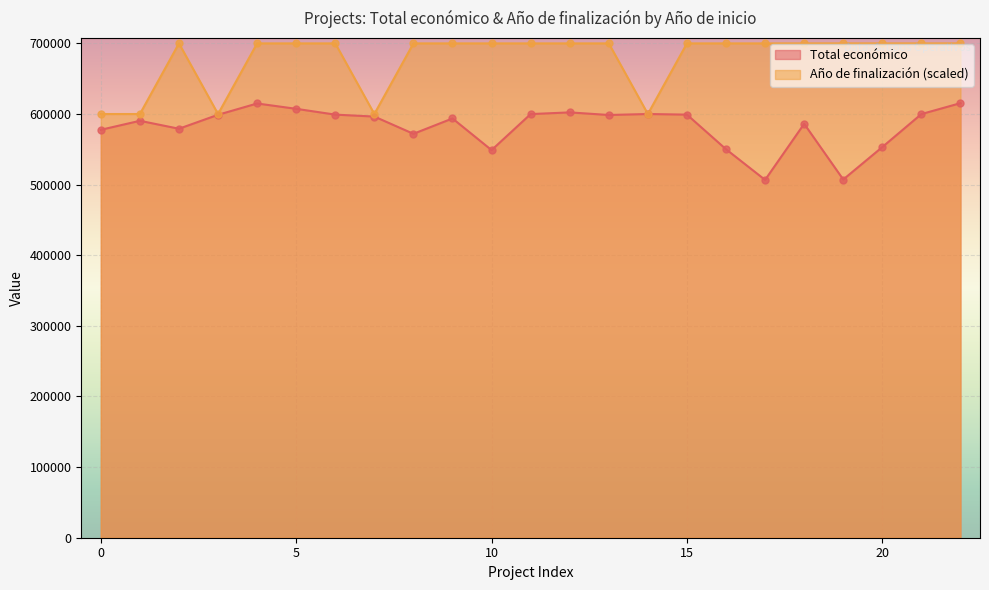

Which series has the largest Y range (max minus min)?

Total económico